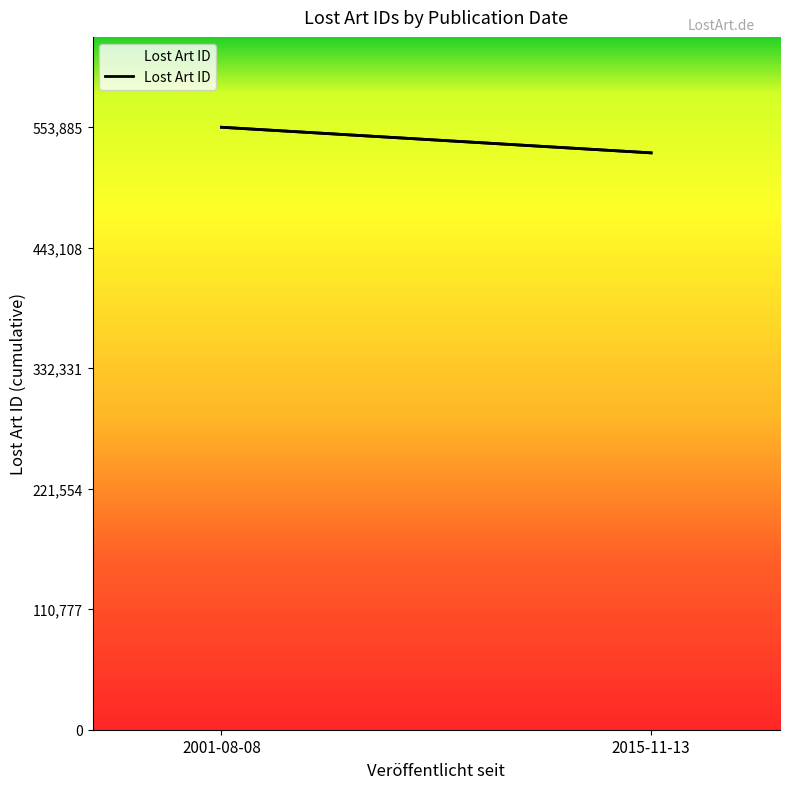

At which label does the data first exceed 62302?

2001-08-08